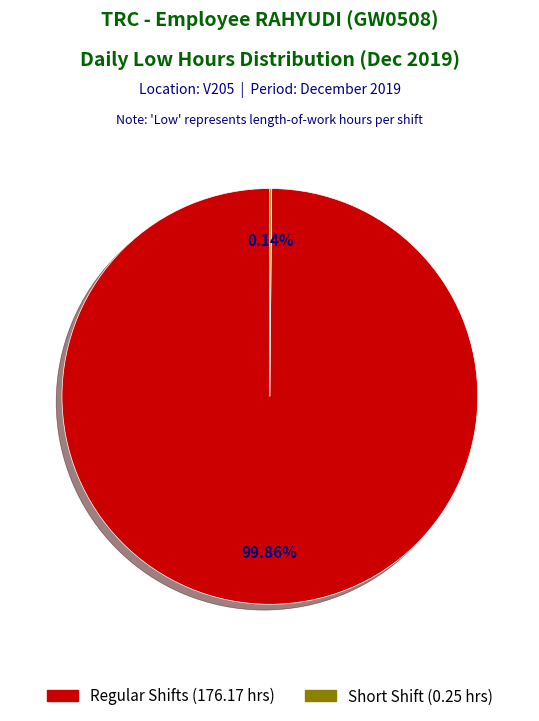

Is there a majority slice in this chart?

Yes